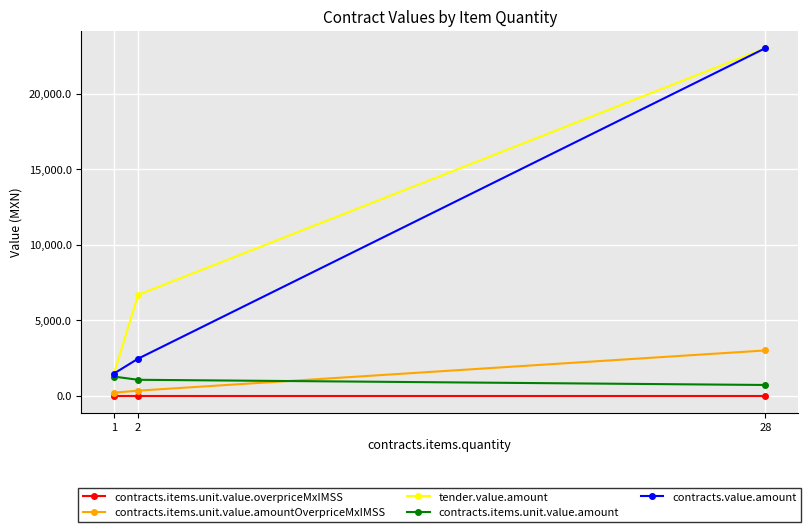

At which category does the chart reach its minimum across all series?

28